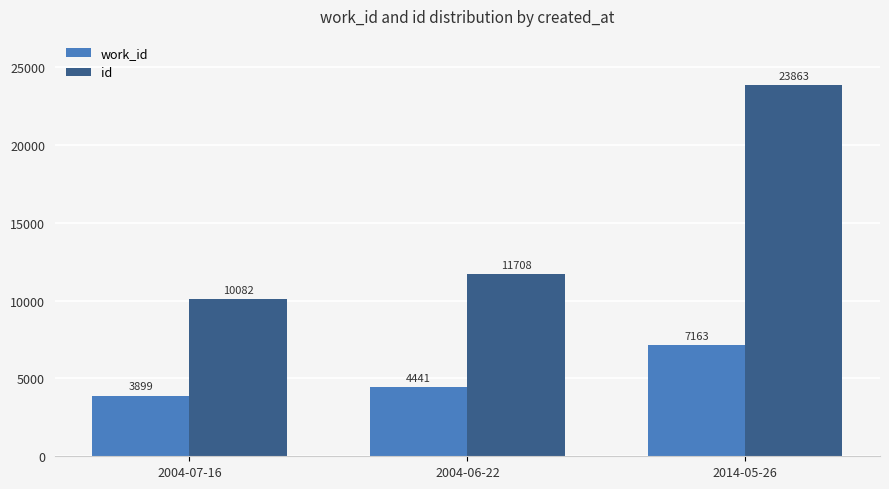

Count the work_id values in the range 3899 to 7163.

3